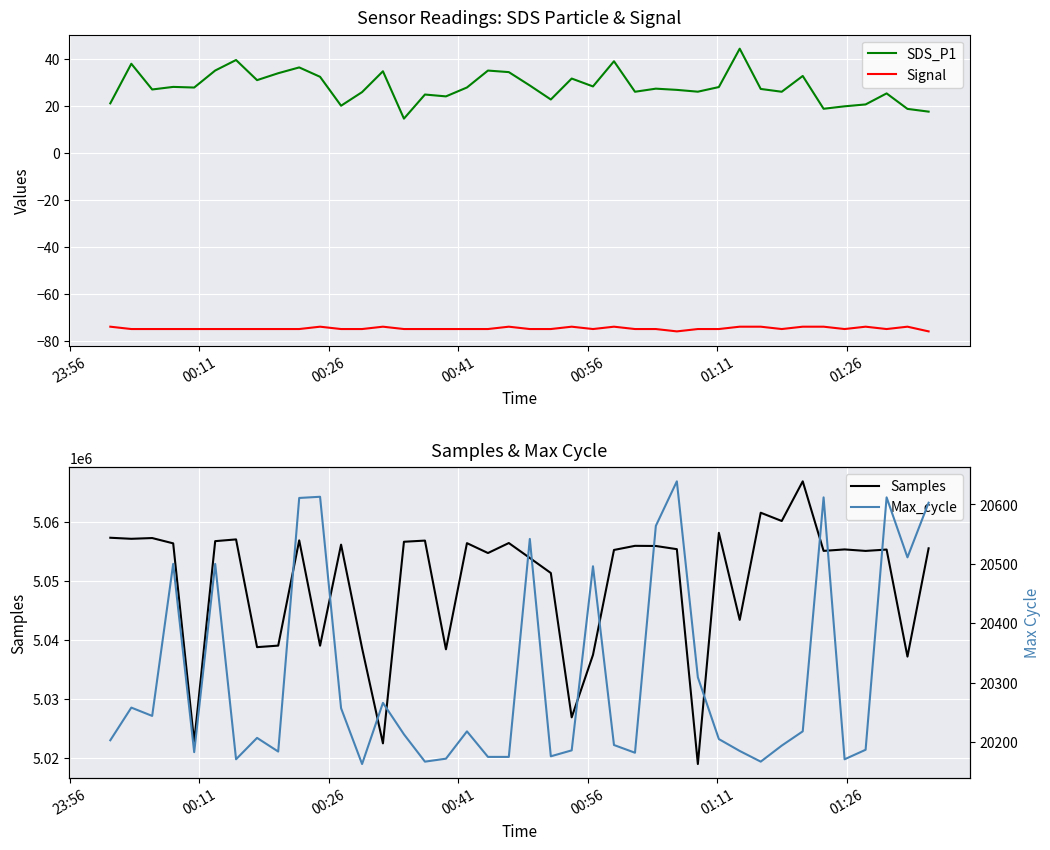

What is the minimum value for Signal?

-76.0